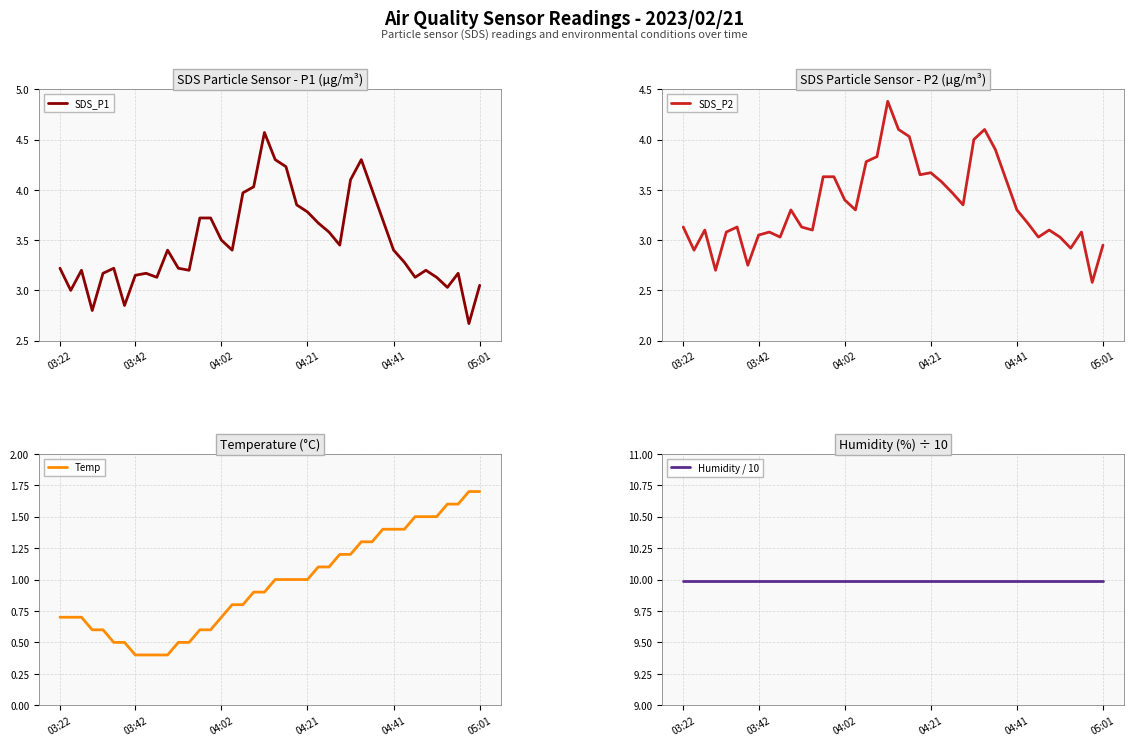

What is the average value of the Humidity / 10 series?

10.0